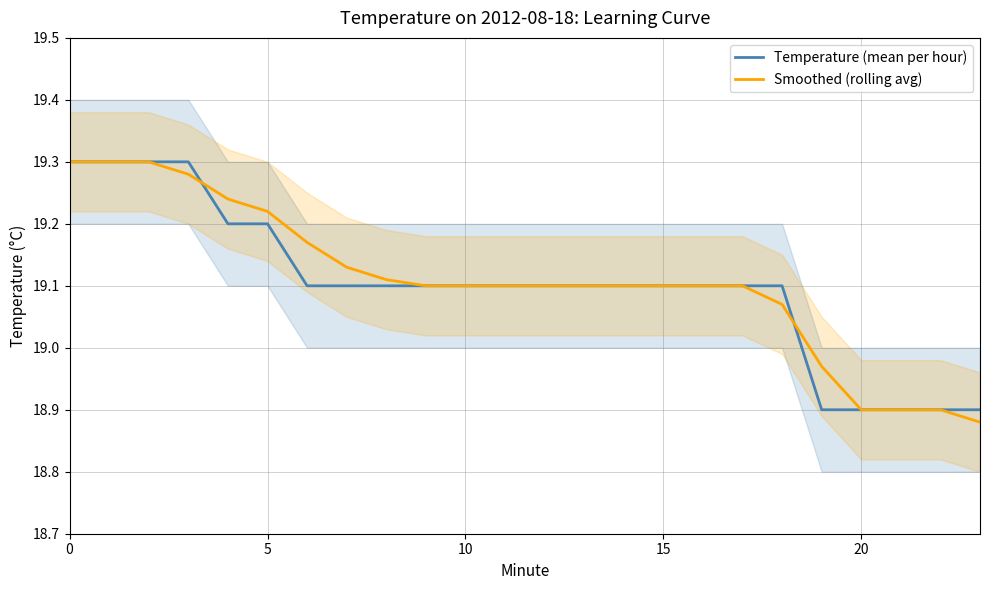

Is this an area chart (filled region under the line)?

No